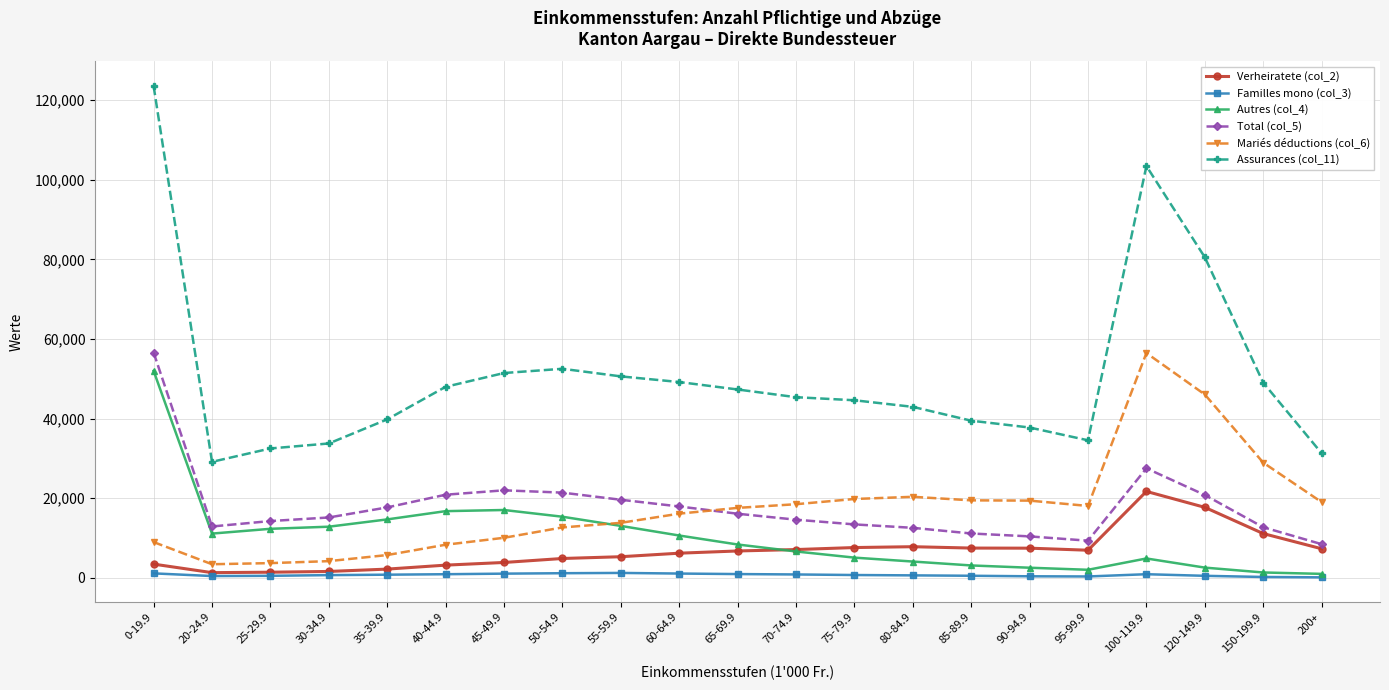

The Total (col_5) series shows 27524.0 at 100-119.9. True or false?

True